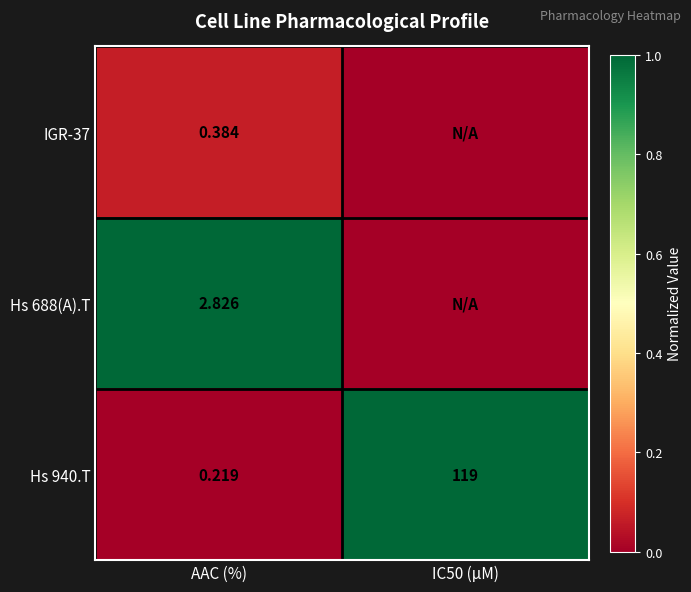

Which category has the lowest value in the Hs 940.T series?

AAC (%)